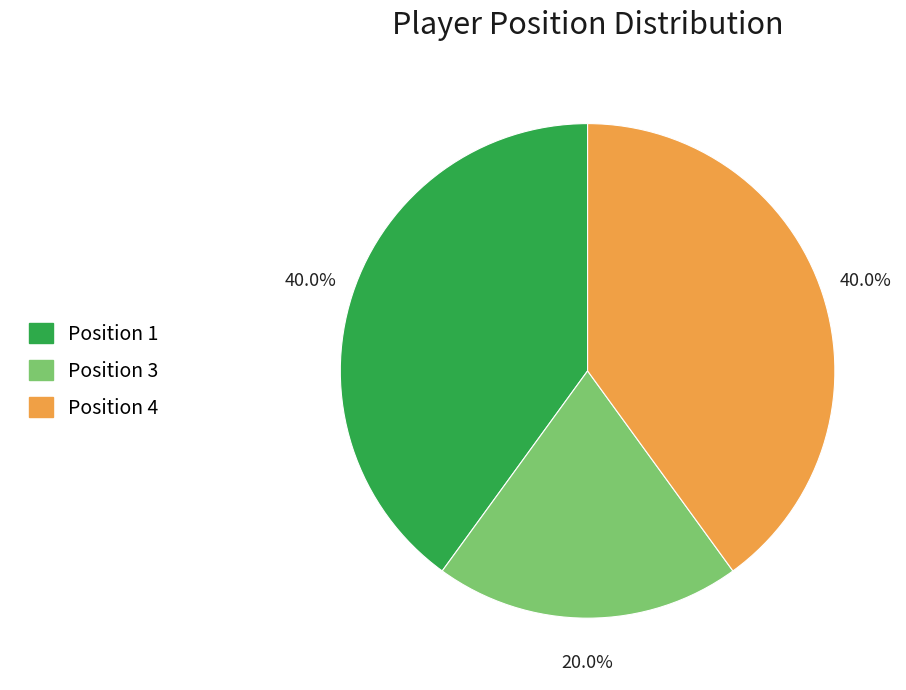

Which category has the smallest portion of the pie?

Position 3